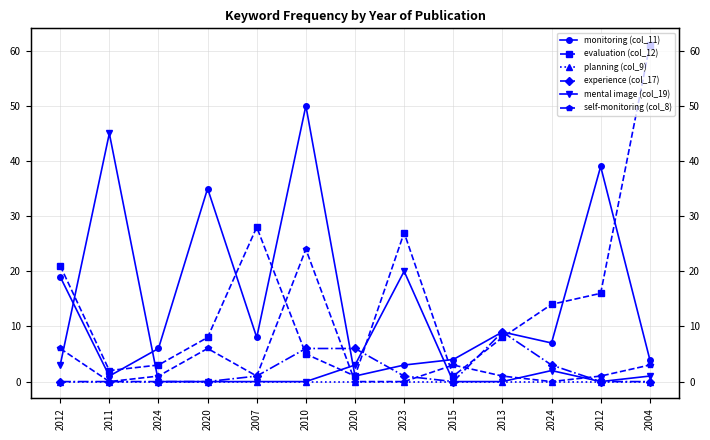

Between 2007 and 2024, which series saw the biggest shift?

evaluation (col_12)